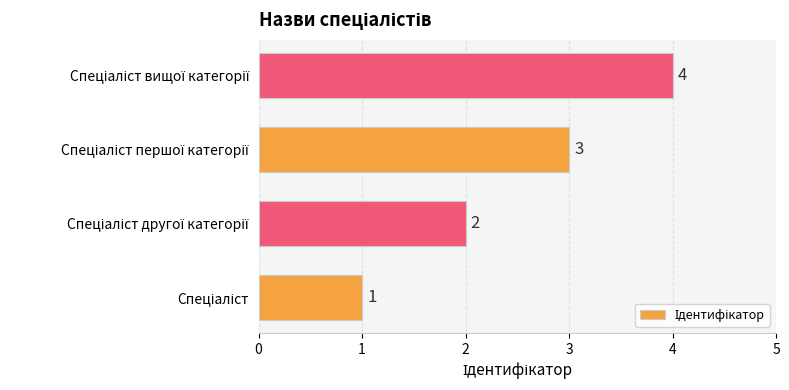

What is the difference between the maximum and minimum values?

3